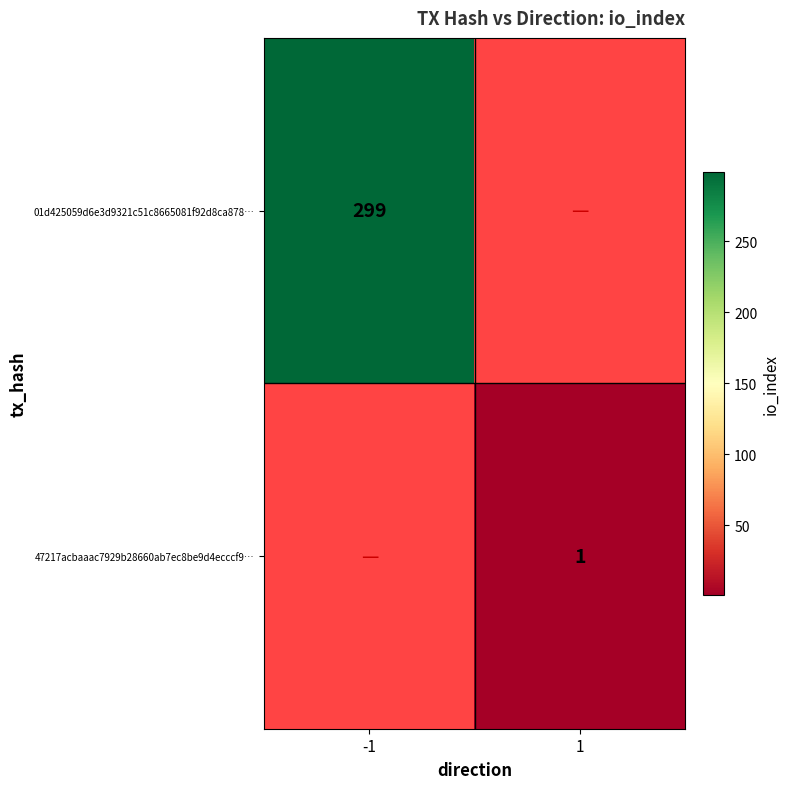

The 01d425059d6e3d9321c51c8665081f92d8ca878… series shows 464 at -1. True or false?

False